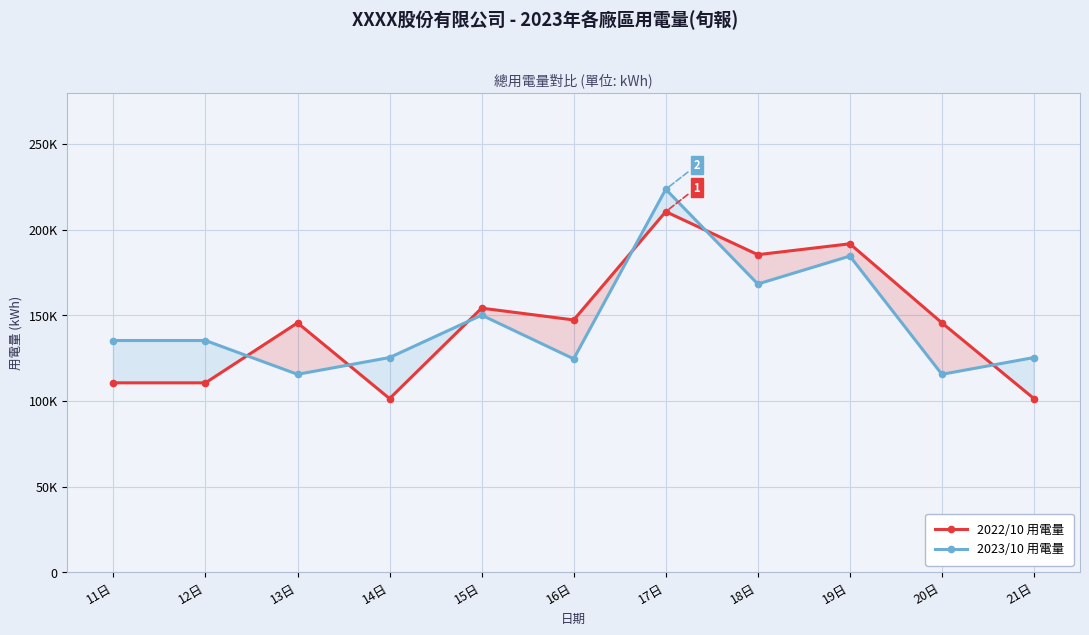

At how many categories does at least one series exceed 185364?

2